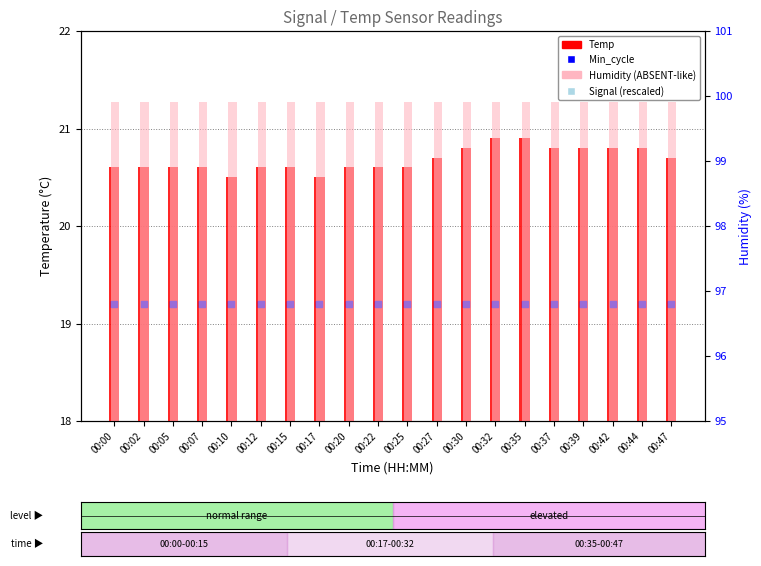

What is the total value across all series at 00:27?

219.8